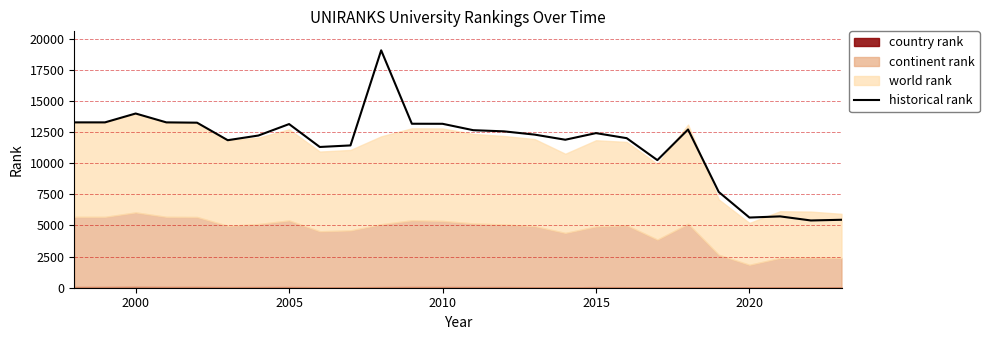

What is the greatest value displayed?

19058.5